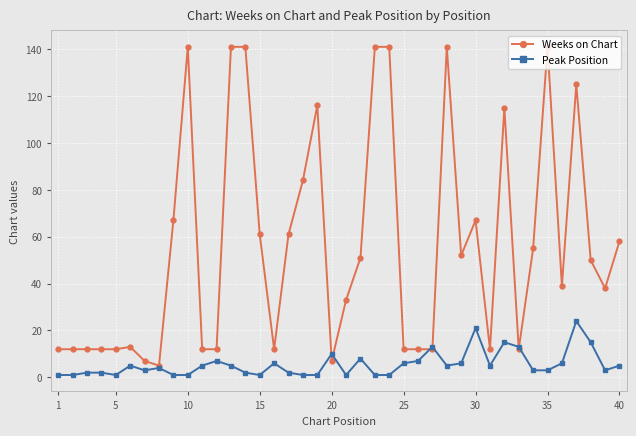

Rank the series by their maximum value, from highest to lowest.

Weeks on Chart, Peak Position